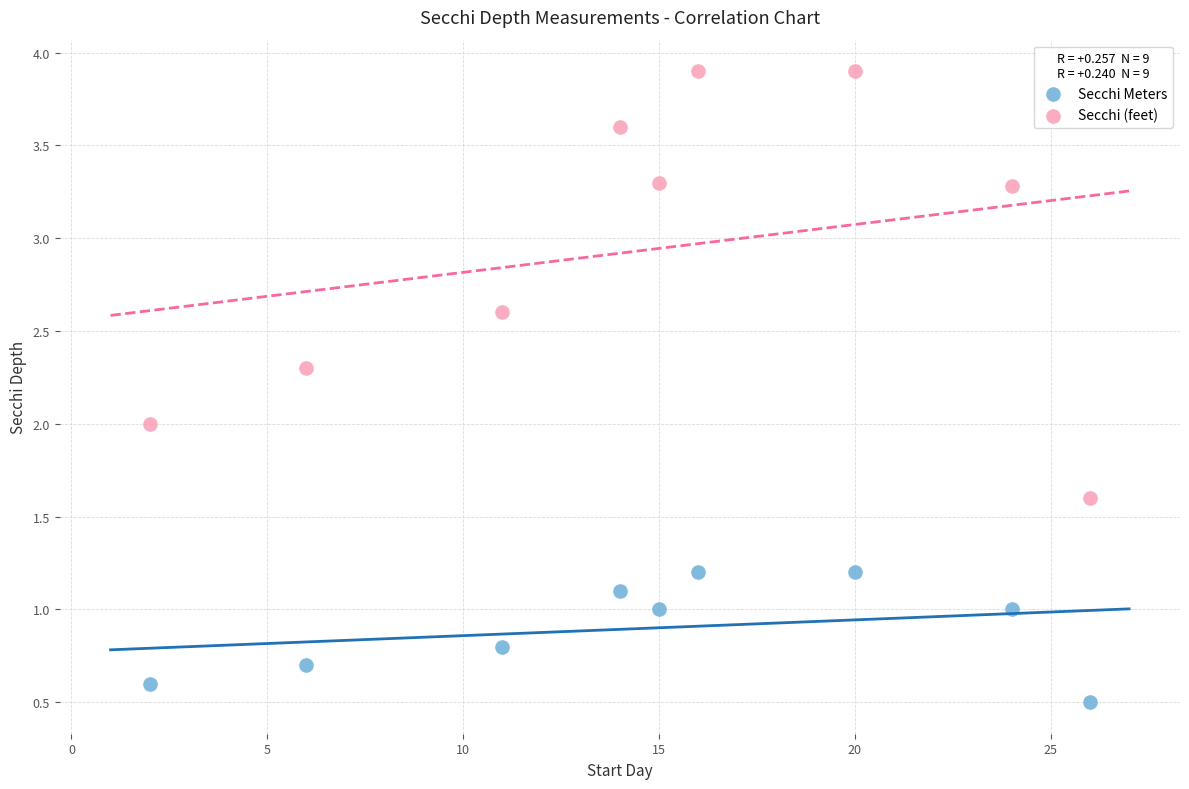

What are all the series names shown in the legend?

Secchi Meters, Secchi (feet)